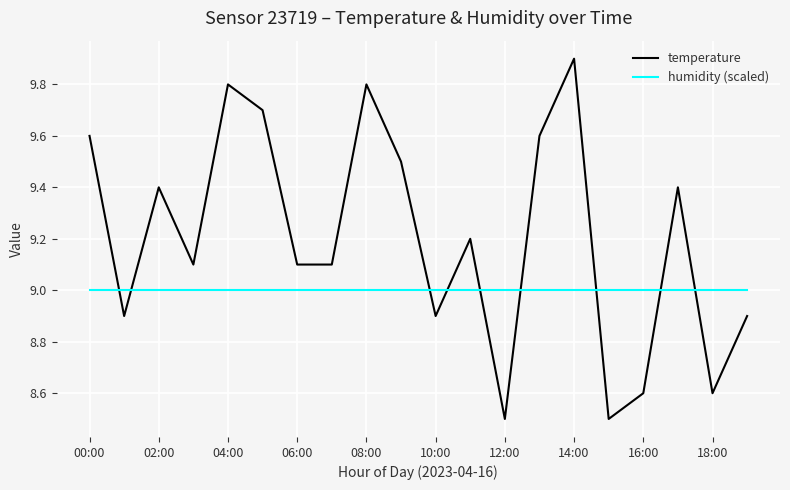

Which series has the largest total across all categories?

temperature